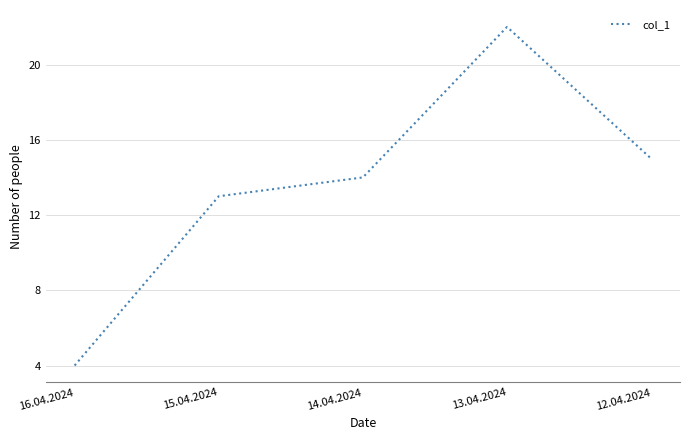

Is this an area chart (filled region under the line)?

No